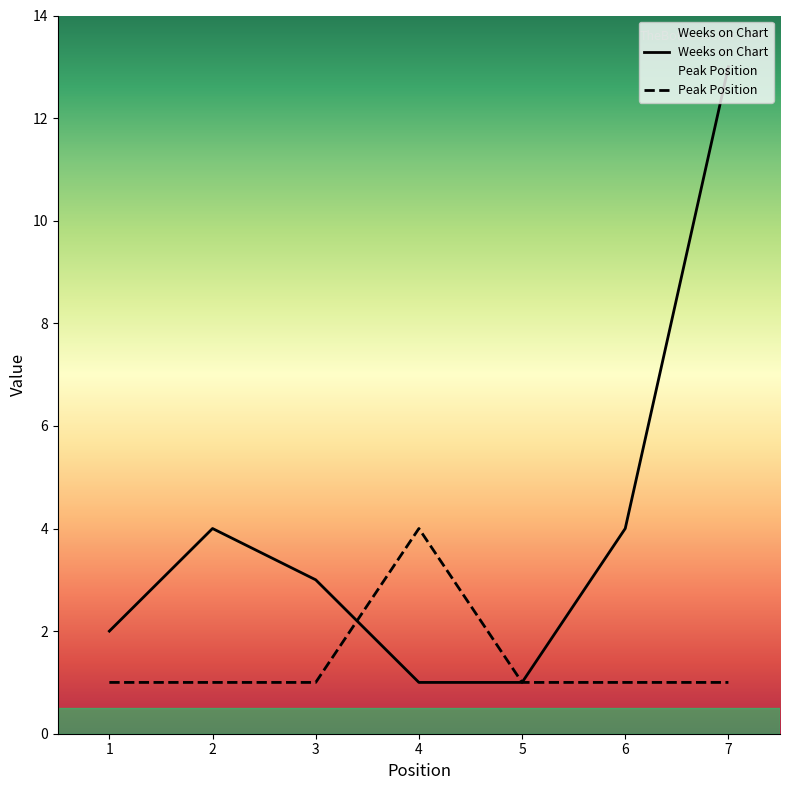

Is the value of Peak Position at 6 greater than the value of Weeks on Chart at 1?

No